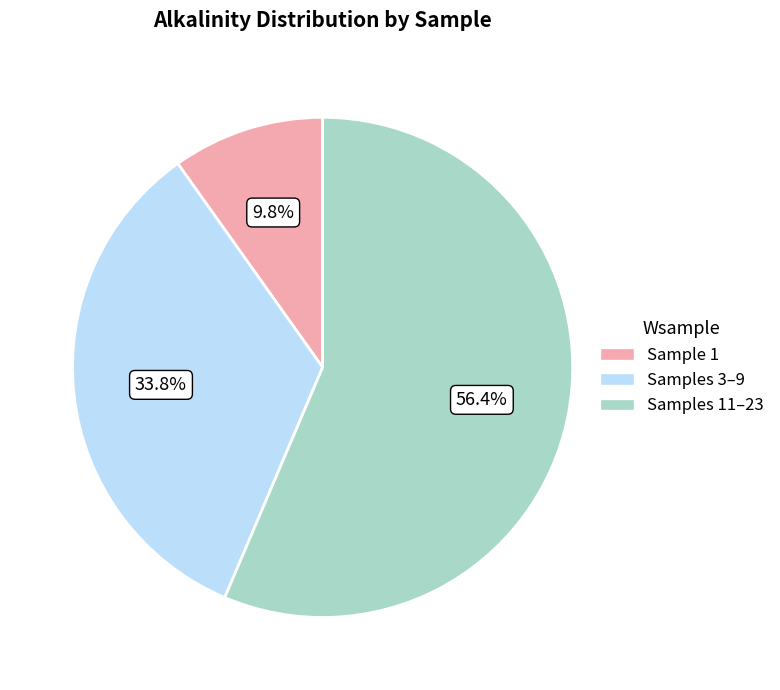

Is there a majority slice in this chart?

Yes